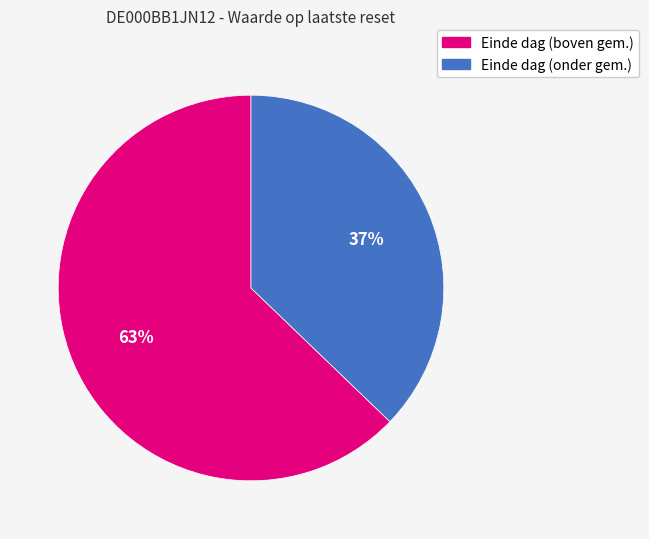

To the nearest percent, what is the average slice percentage?

50%